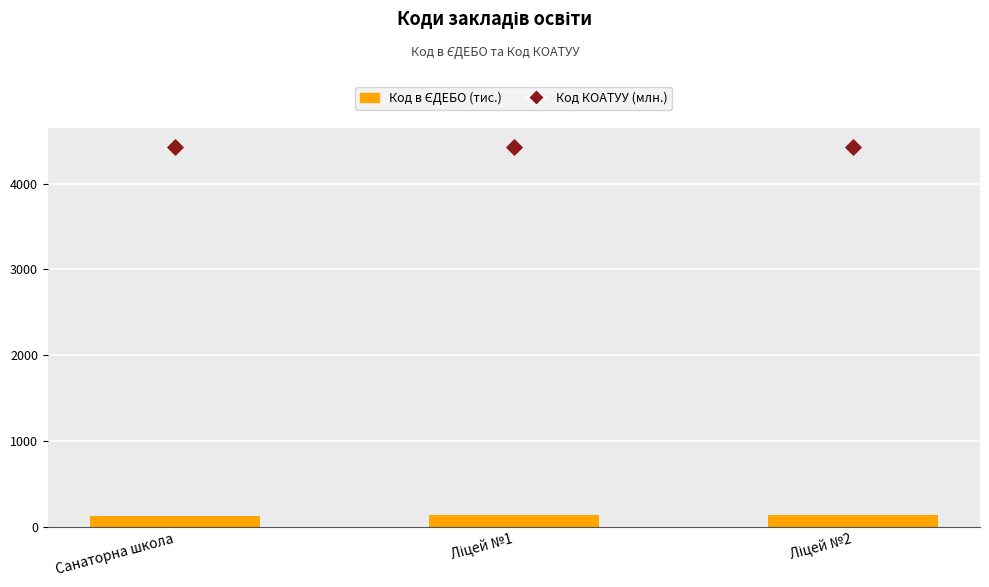

What are all the series names shown in the legend?

Код в ЄДЕБО (тис.), Код КОАТУУ (млн.)